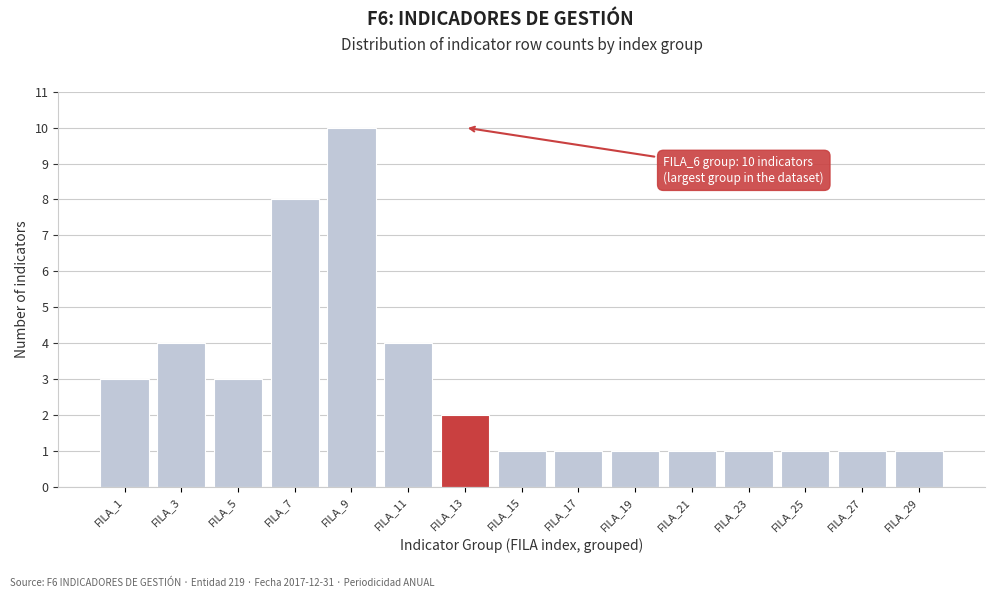

Reading left to right, list all the values displayed in this chart.

3	4	3	8	10	4	2	1	1	1	1	1	1	1	1